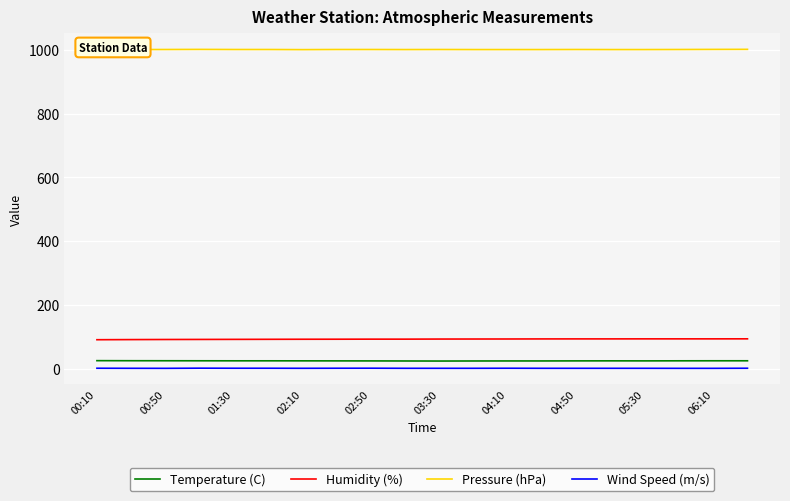

True or false: Pressure (hPa) and Temperature (C) intersect in this chart.

False